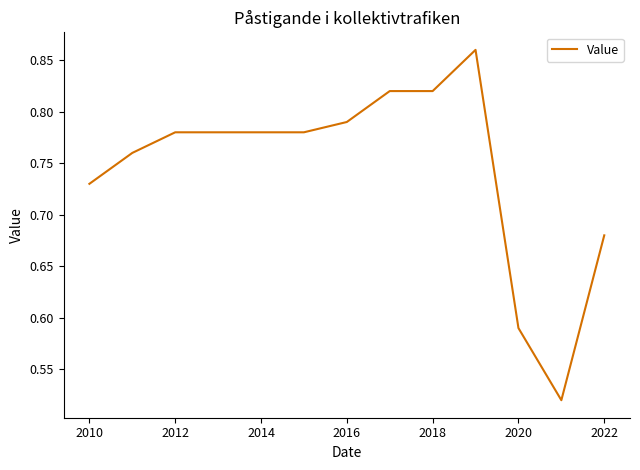

What is the difference between the maximum and minimum values?

0.3